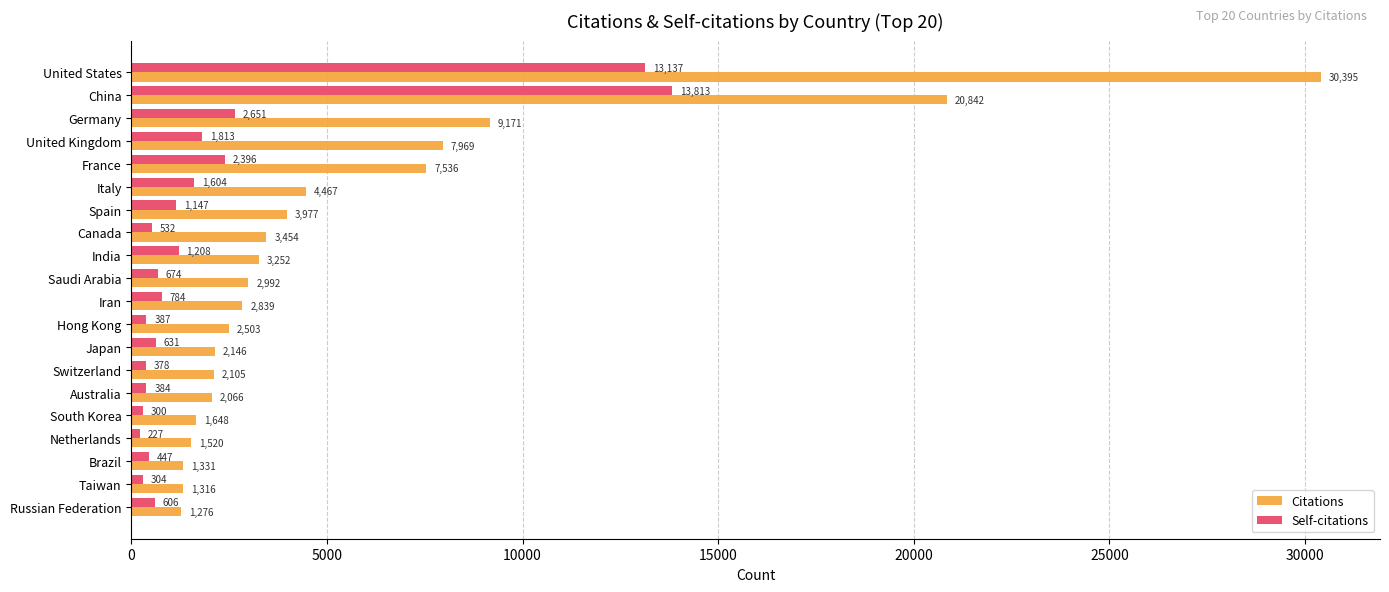

Which series has the widest spread of values?

Citations